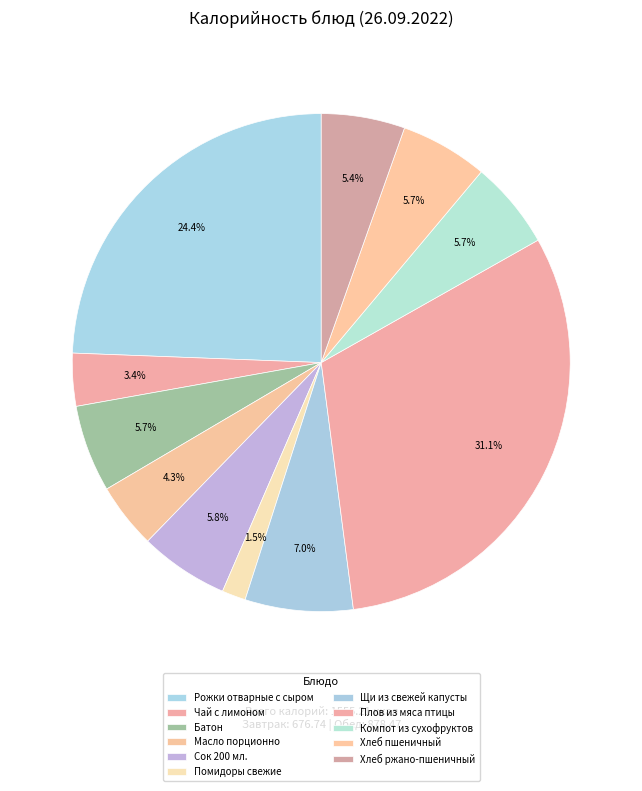

Count the number of slices in the pie.

11